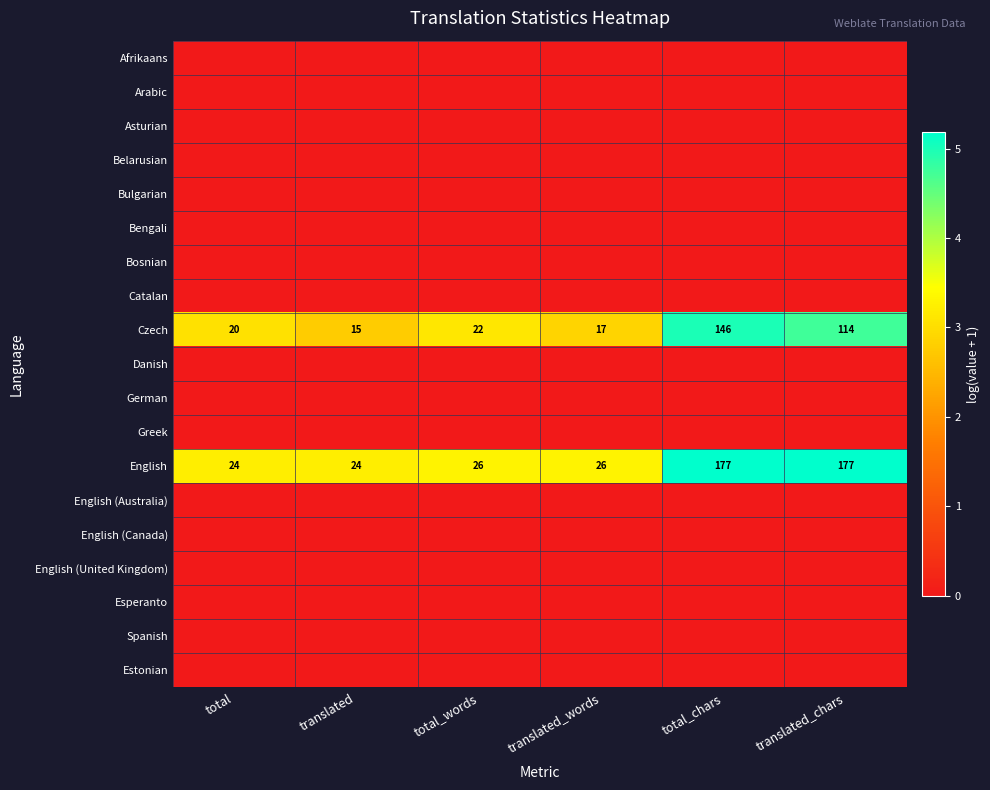

At how many categories does at least one series exceed 0?

6